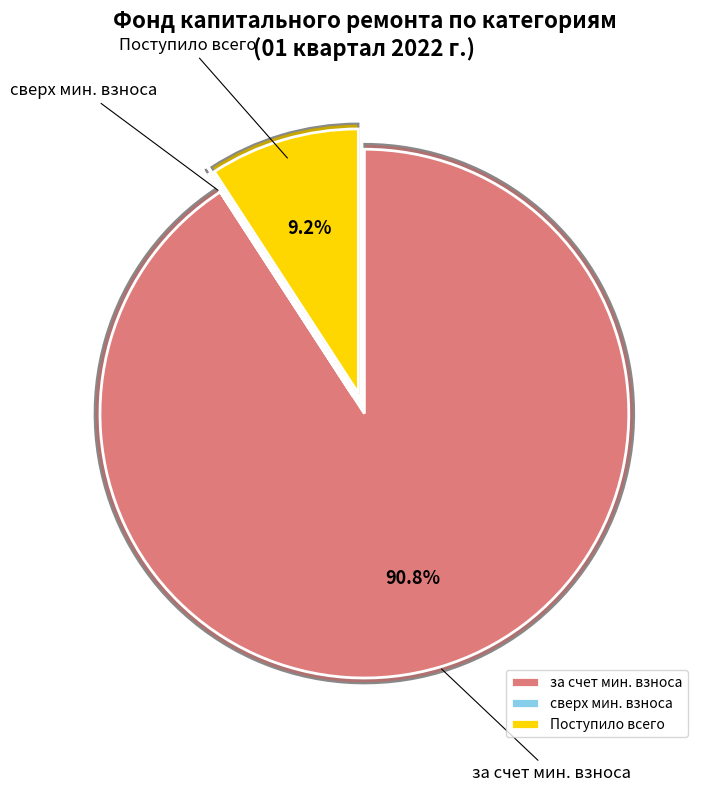

Which category has the smallest portion of the pie?

сверх минимального размера взноса